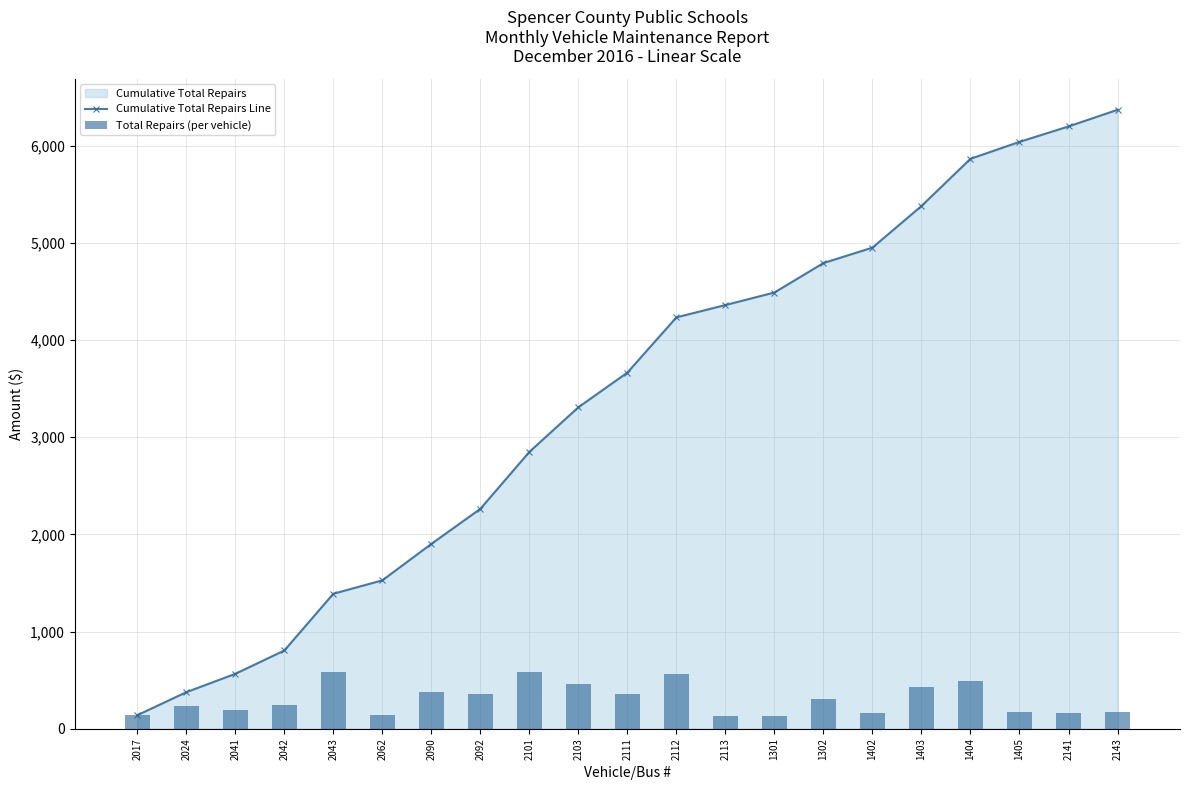

Where is Cumulative Total Repairs Line nearest to the value 3254?

2103